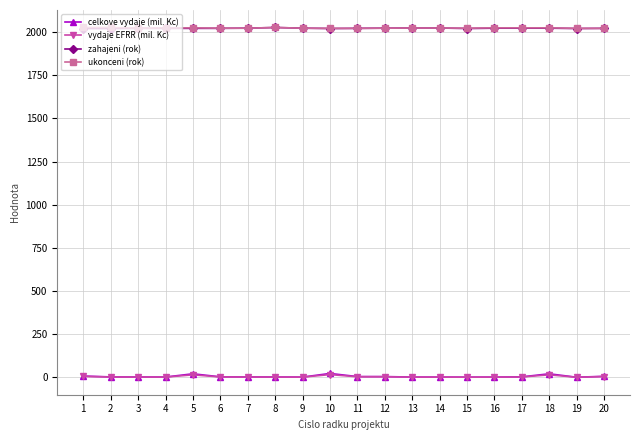

What is the average value of the ukonceni (rok) series?

2024.0